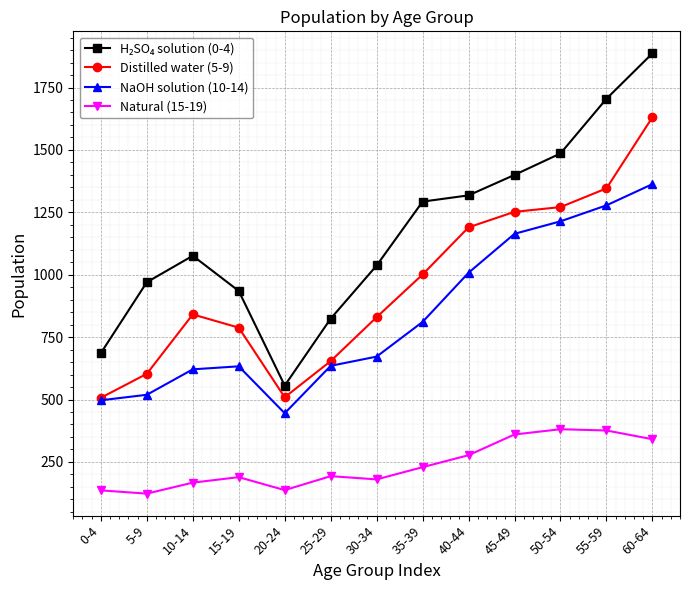

The value of Distilled water (5-9) at 45-49 is 679. True or false?

False